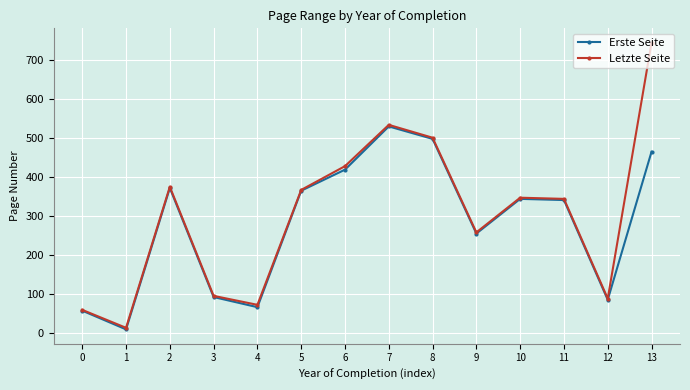

True or false: Letzte Seite has a value of 367 at 5.

True